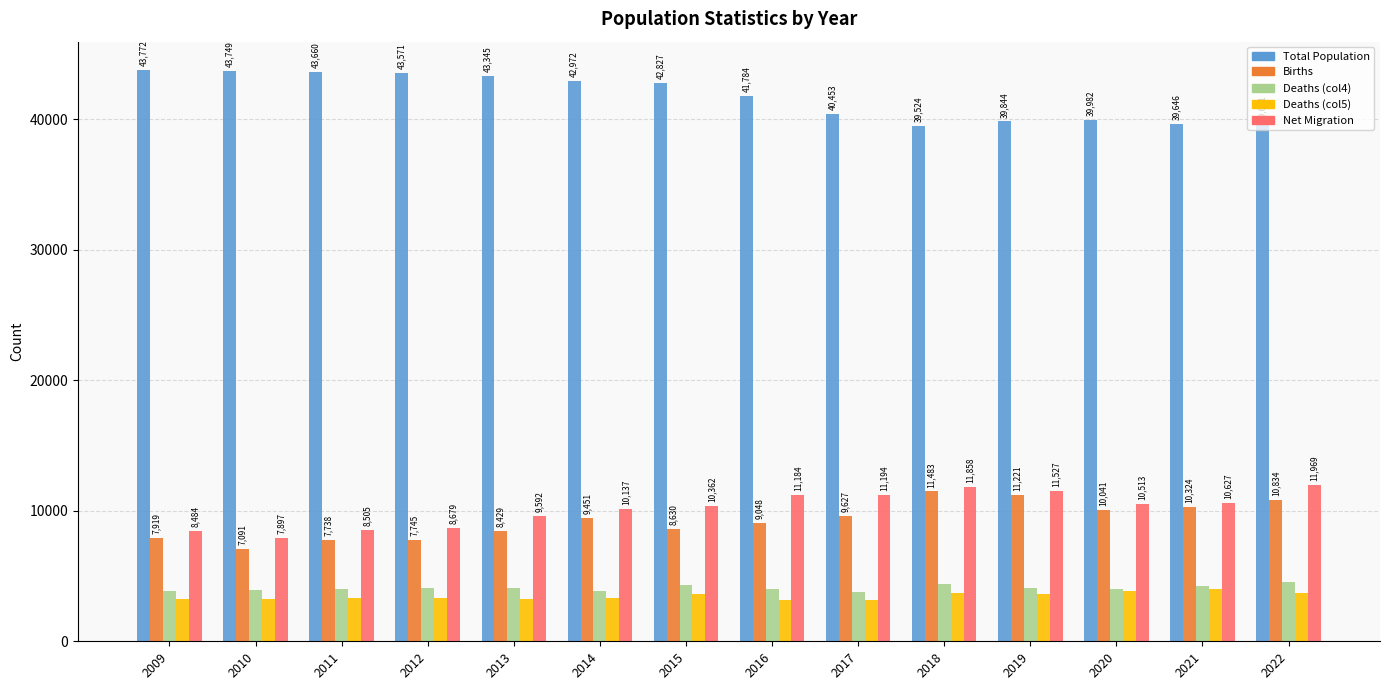

At which label does Net Migration first exceed 10513?

2016